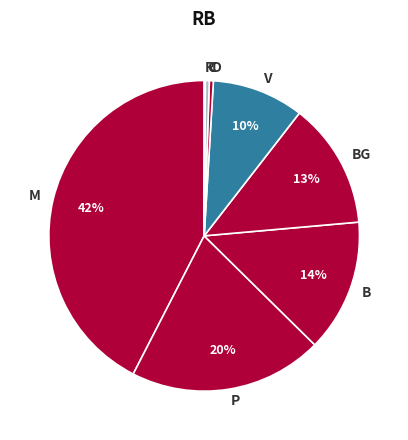

Is there a majority slice in this chart?

No